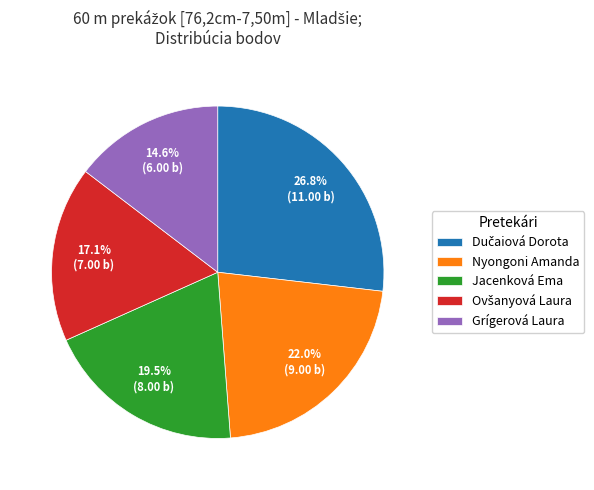

How many segments does this pie chart have?

5